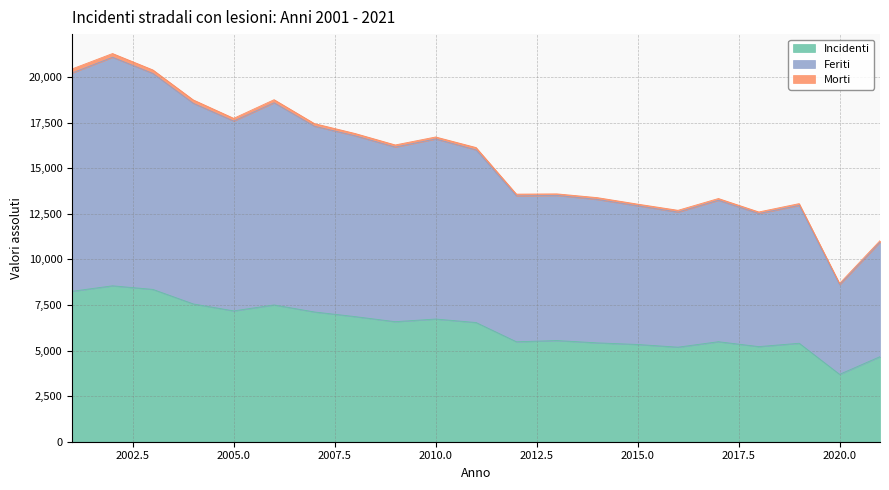

How many lines are shown in the chart?

3